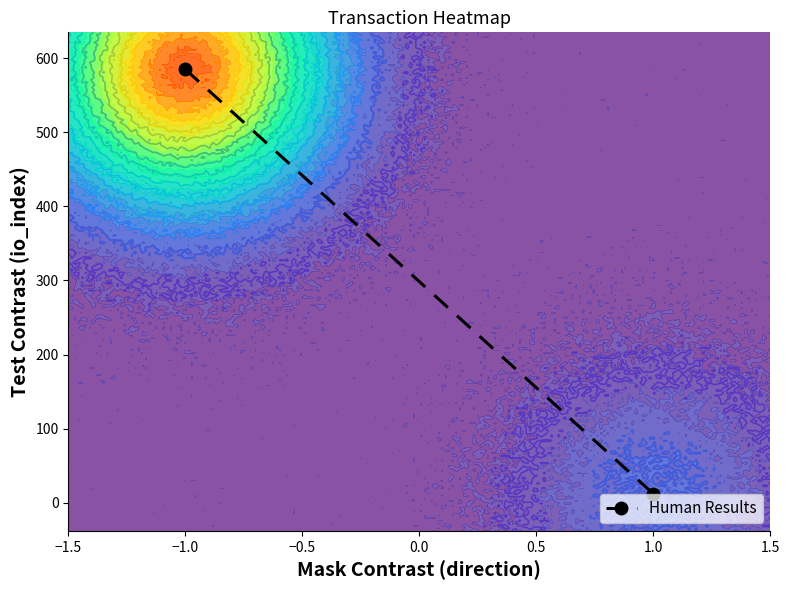

The value at 1.0 is 17. True or false?

False